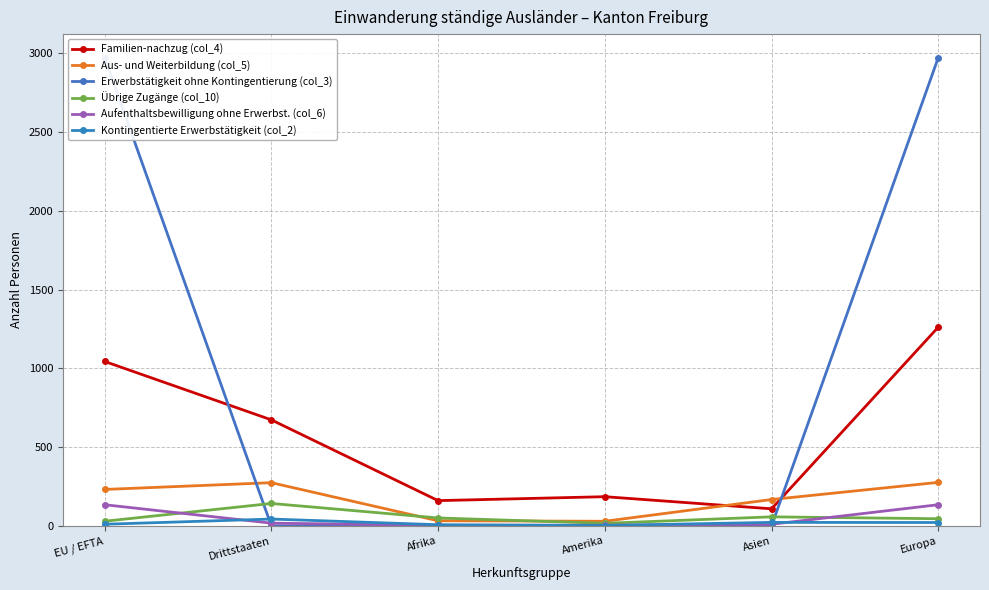

The value of Kontingentierte Erwerbstätigkeit (col_2) at Amerika is 1. True or false?

False